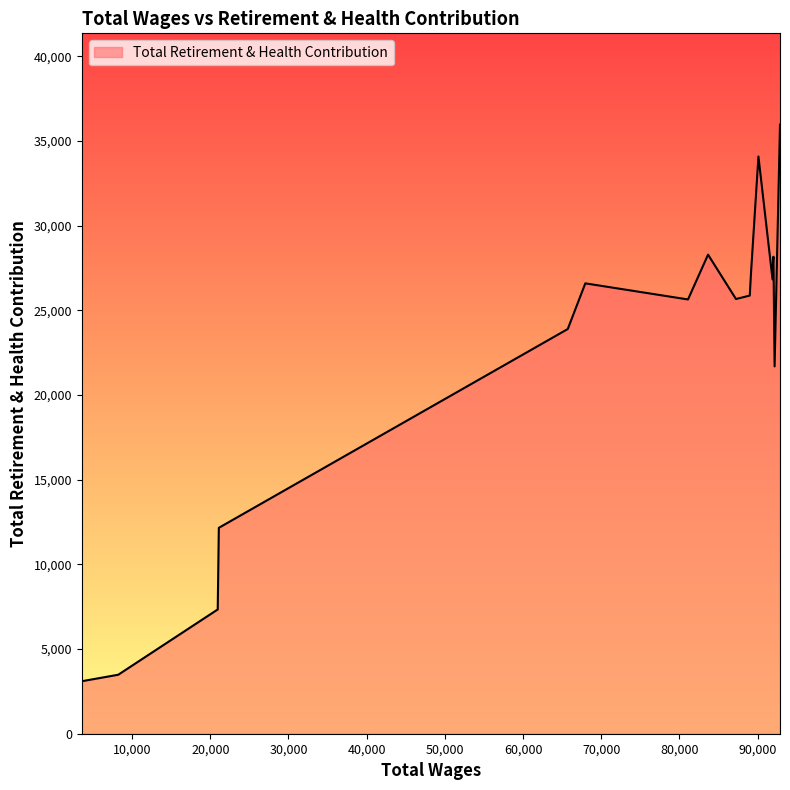

What is the difference between the maximum and minimum values?

32861